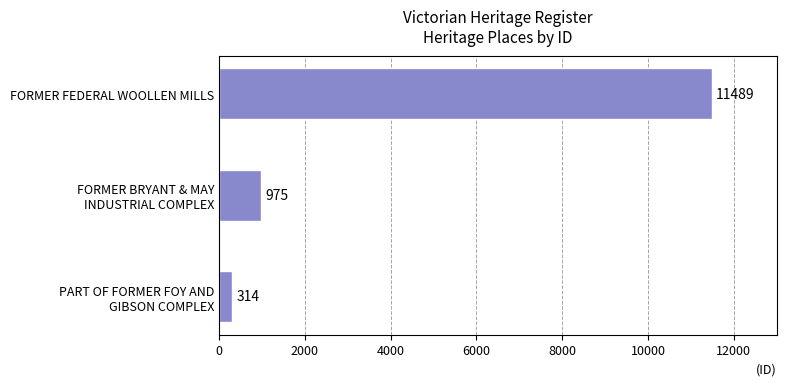

Where is the data nearest to the value 5901?

FORMER BRYANT & MAY
INDUSTRIAL COMPLEX